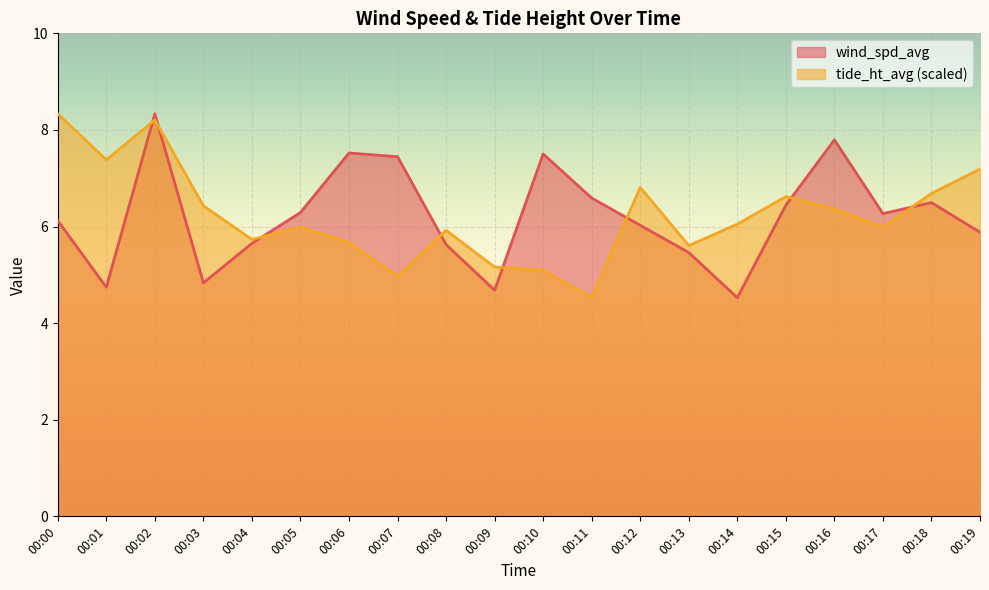

Reading right to left, what are all the values shown in this chart?

wind_spd_avg: 00:19=5.9	00:18=6.5	00:17=6.3	00:16=7.8	00:15=6.4	00:14=4.5	00:13=5.5	00:12=6.0	00:11=6.6	00:10=7.5	00:09=4.7	00:08=5.6	00:07=7.4	00:06=7.5	00:05=6.3	00:04=5.7	00:03=4.8	00:02=8.3	00:01=4.7	00:00=6.1
tide_ht_avg: 00:19=7.2	00:18=6.7	00:17=6.0	00:16=6.4	00:15=6.6	00:14=6.0	00:13=5.6	00:12=6.8	00:11=4.5	00:10=5.1	00:09=5.2	00:08=5.9	00:07=5.0	00:06=5.7	00:05=6.0	00:04=5.7	00:03=6.4	00:02=8.2	00:01=7.4	00:00=8.3